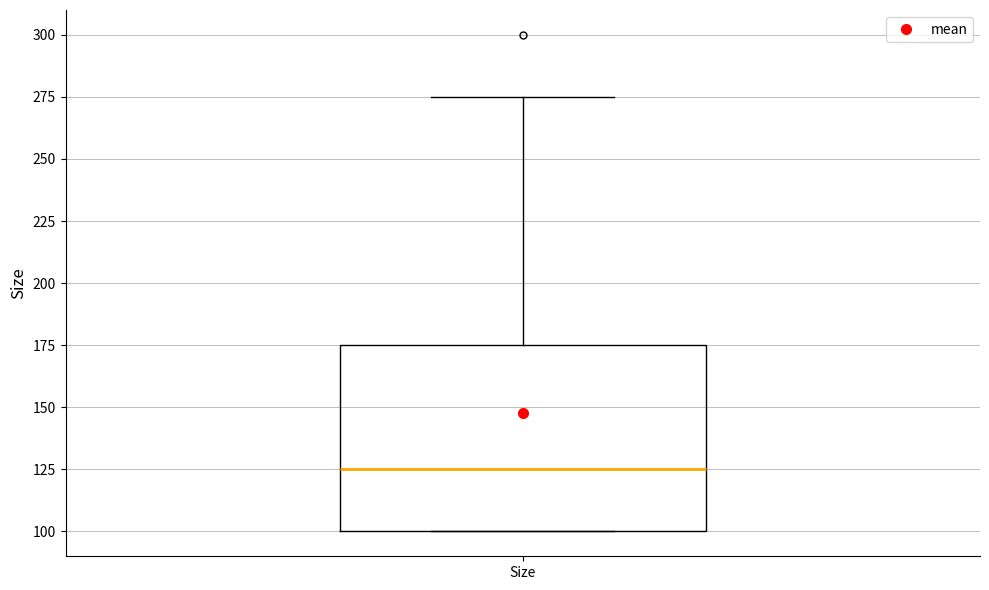

Transcribe this box plot: give where the median line is, the range the box spans, and where the two whiskers end, as read against the y-axis. The values are not printed on the chart, so give them approximately, as read against the axis.

median 125, box 100 to 175, whiskers 100 to 275